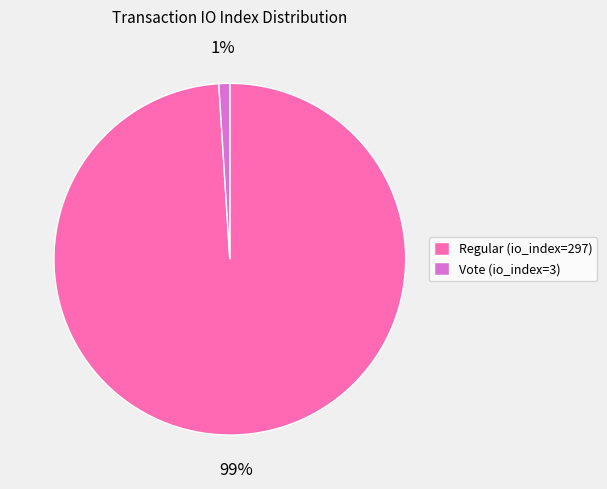

Which category has the biggest portion of the pie?

Regular (io_index=297)